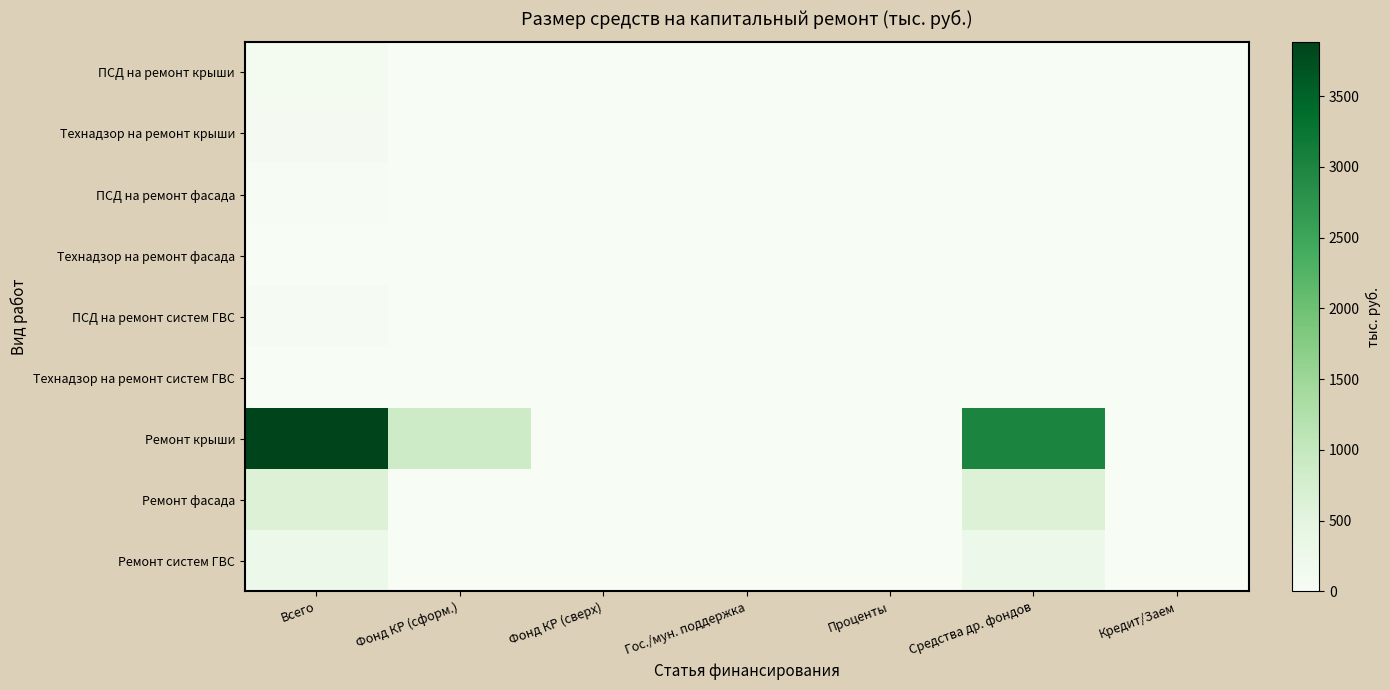

Rank the series by their maximum value, from lowest to highest.

Технадзор на ремонт систем ГВС, Технадзор на ремонт фасада, ПСД на ремонт фасада, ПСД на ремонт систем ГВС, Технадзор на ремонт крыши, ПСД на ремонт крыши, Ремонт систем ГВС, Ремонт фасада, Ремонт крыши